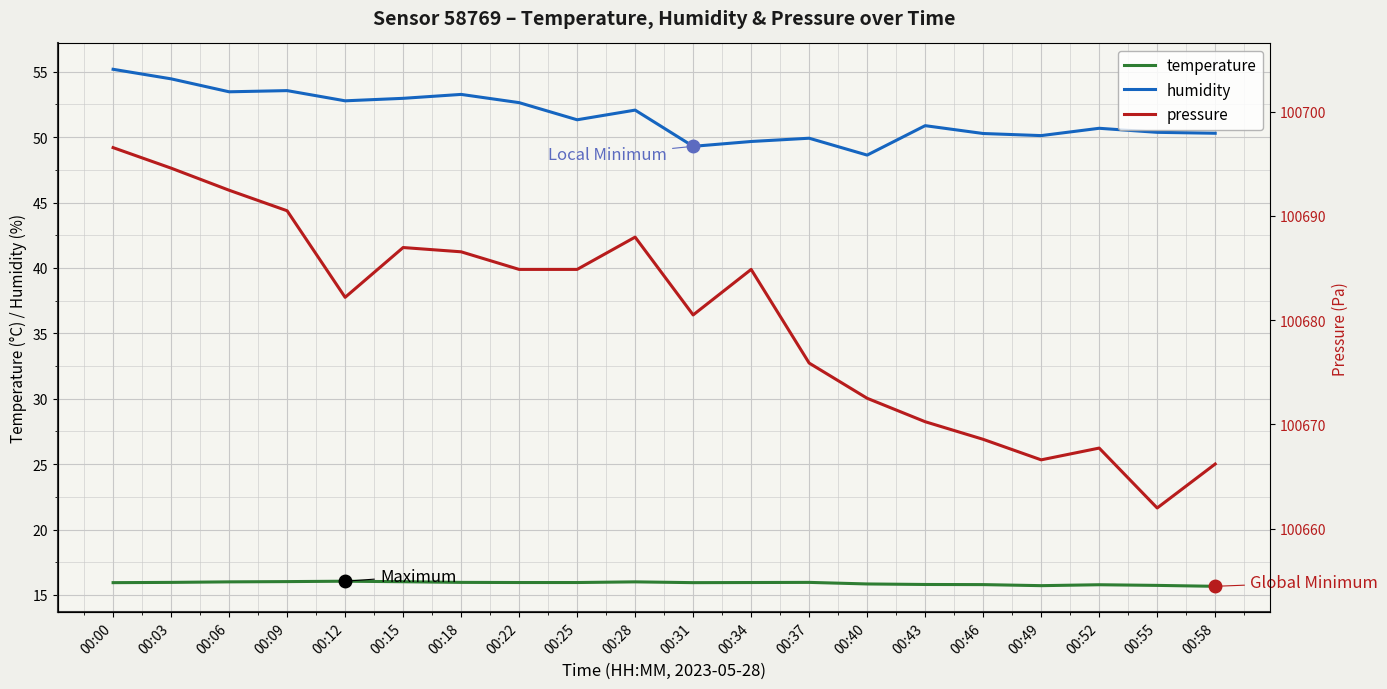

Rank the series by their maximum value, from lowest to highest.

temperature, humidity, pressure